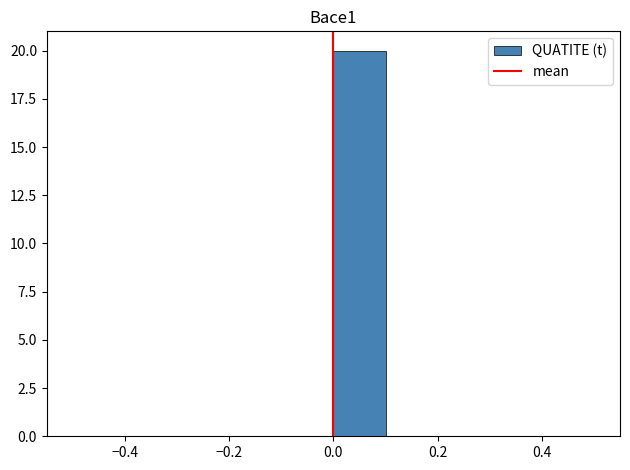

Reading left to right, transcribe this chart: for each bar, give the range it covers on the x-axis and its height. The values are not printed on the chart, so give them approximately, as read against the axis.

-0.5 to -0.4: 0
-0.4 to -0.3: 0
-0.3 to -0.2: 0
-0.2 to -0.1: 0
-0.1 to 0.0: 0
0.0 to 0.1: 20
0.1 to 0.2: 0
0.2 to 0.3: 0
0.3 to 0.4: 0
0.4 to 0.5: 0